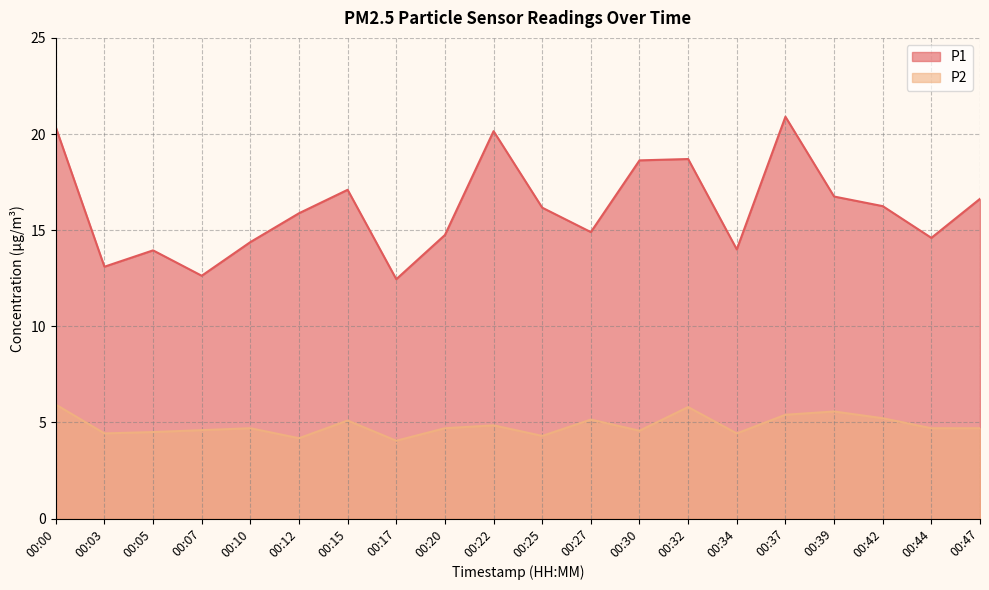

Reading right to left, extract all data points from this chart.

P1: 16.6	14.6	16.2	16.8	20.9	14.0	18.7	18.6	14.9	16.2	20.1	14.8	12.4	17.1	15.9	14.4	12.6	13.9	13.1	20.4
P2: 4.7	4.7	5.2	5.6	5.4	4.4	5.8	4.6	5.2	4.3	4.8	4.7	4.0	5.1	4.2	4.7	4.6	4.5	4.4	5.9